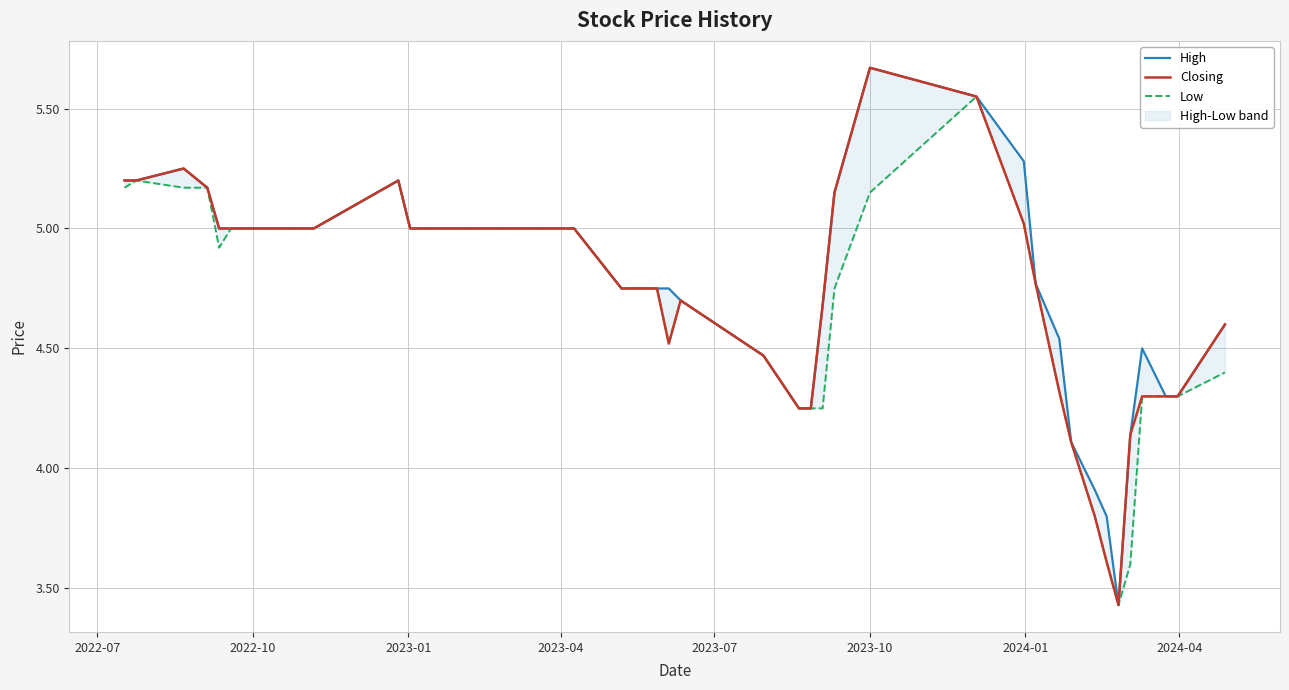

True or false: Low has more than 2 interior local peaks.

True